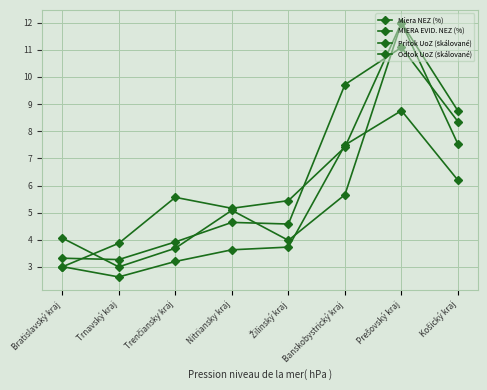

True or false: MIERA EVID. NEZ (%) has more than 0 points higher than both neighbors.

True